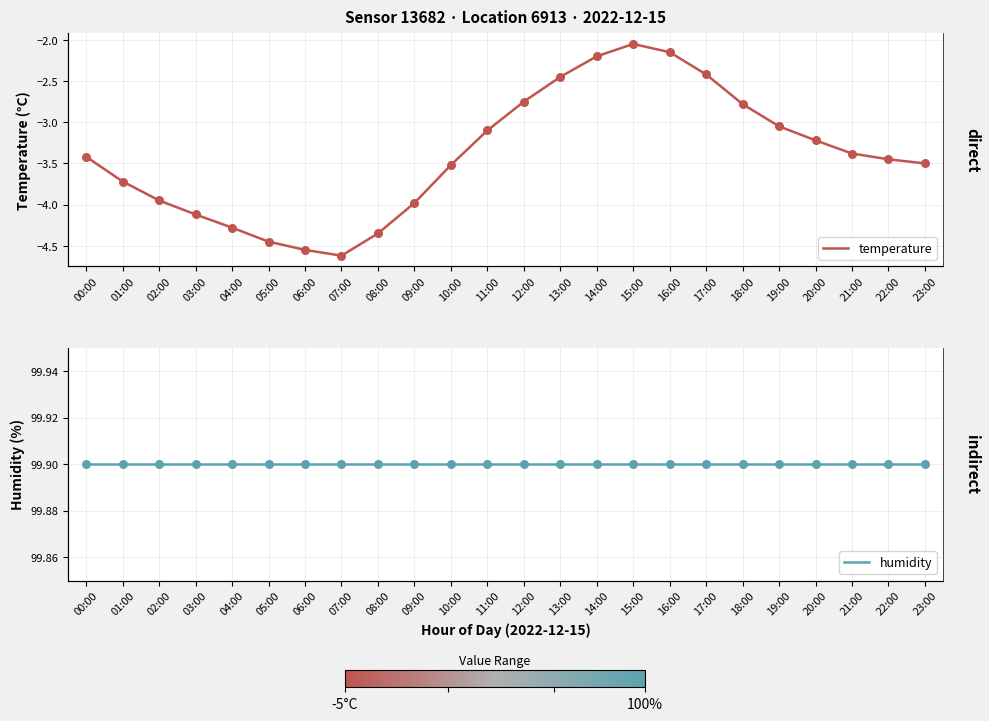

Which series has the largest Y range (max minus min)?

temperature